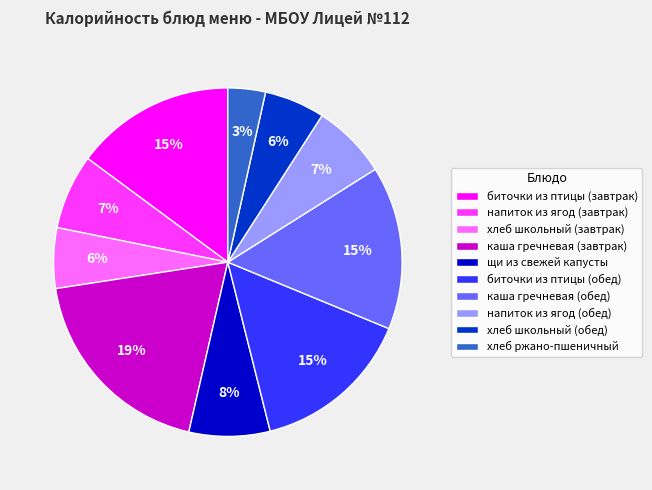

To the nearest percent, what is the difference between the биточки из птицы (обед) and хлеб школьный (завтрак) slice percentages?

9%